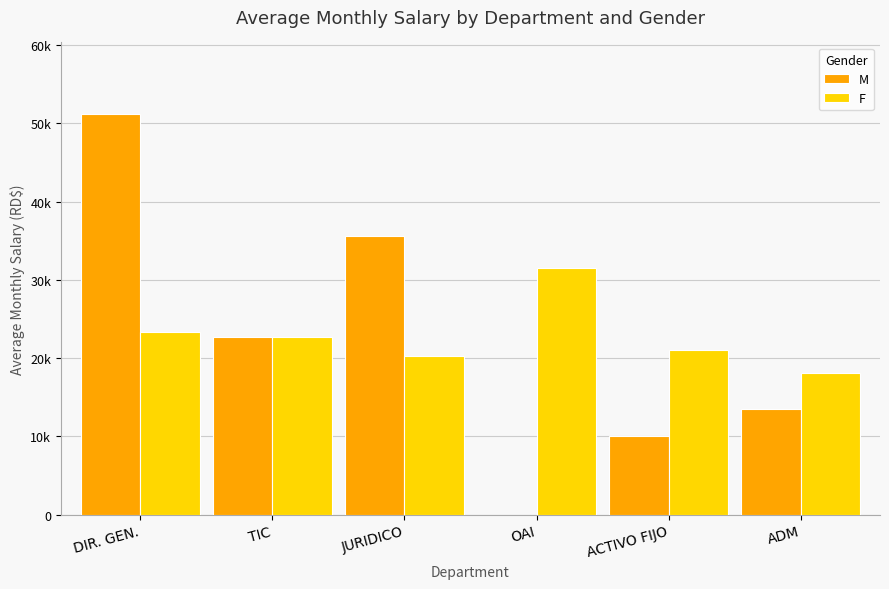

The M series shows 10000 at ACTIVO FIJO. True or false?

True